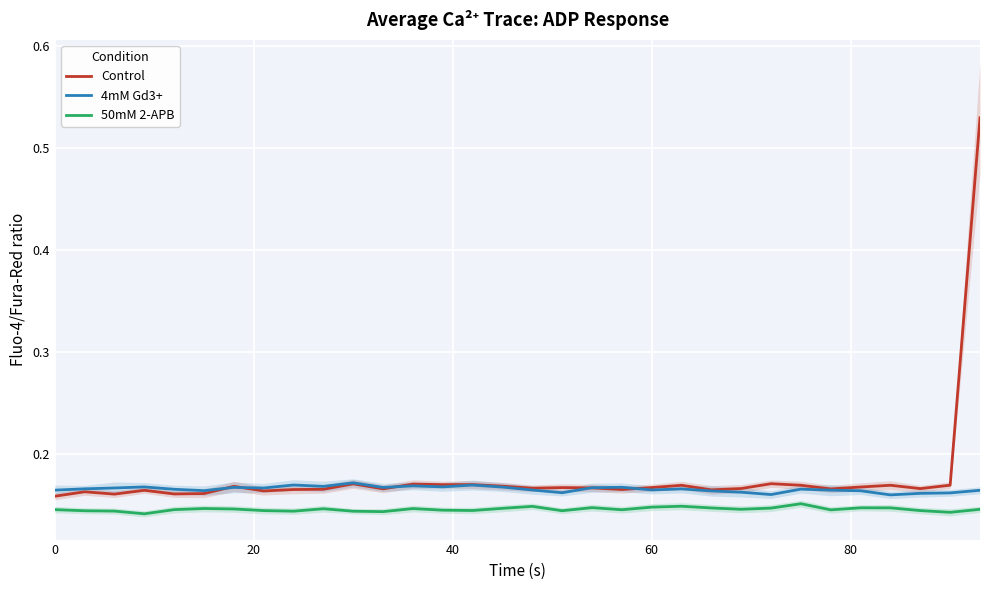

What are all the series names shown in the legend?

Control, 4mM Gd3+, 50mM 2-APB